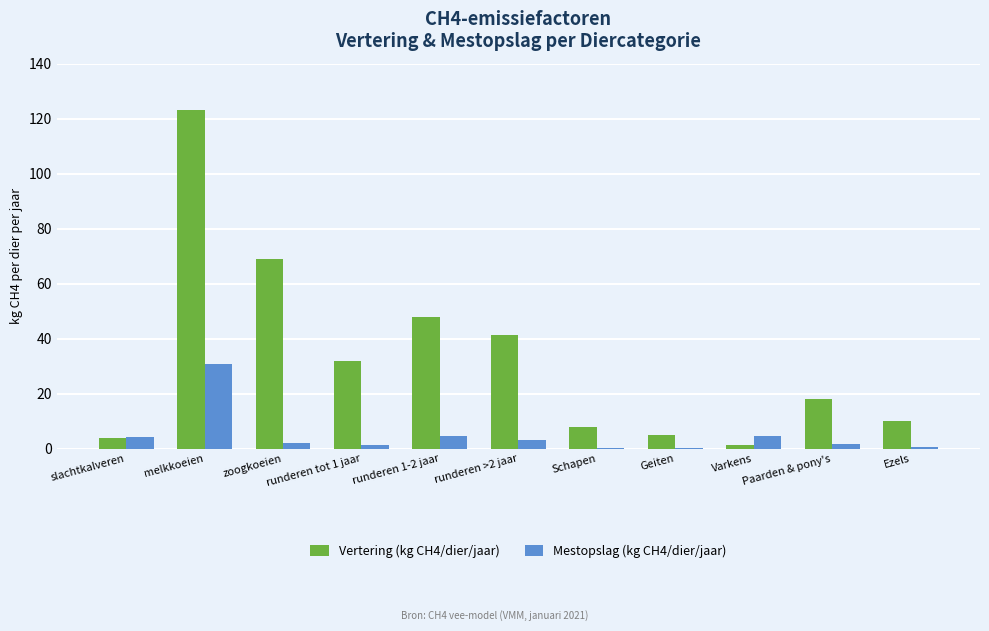

The Mestopslag (kg CH4/dier/jaar) series shows 4.5 at Varkens. True or false?

True